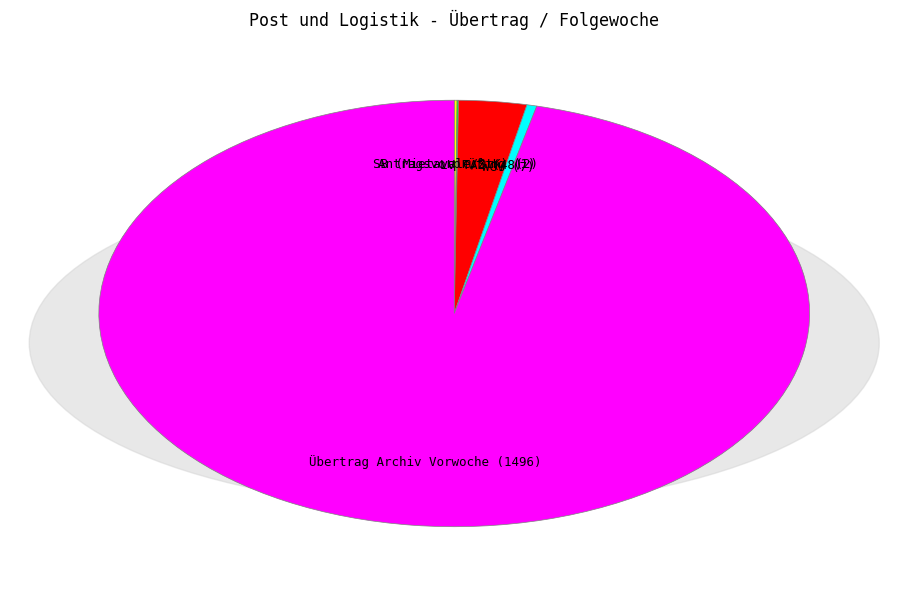

What is the majority slice?

Übertrag Archiv Vorwoche